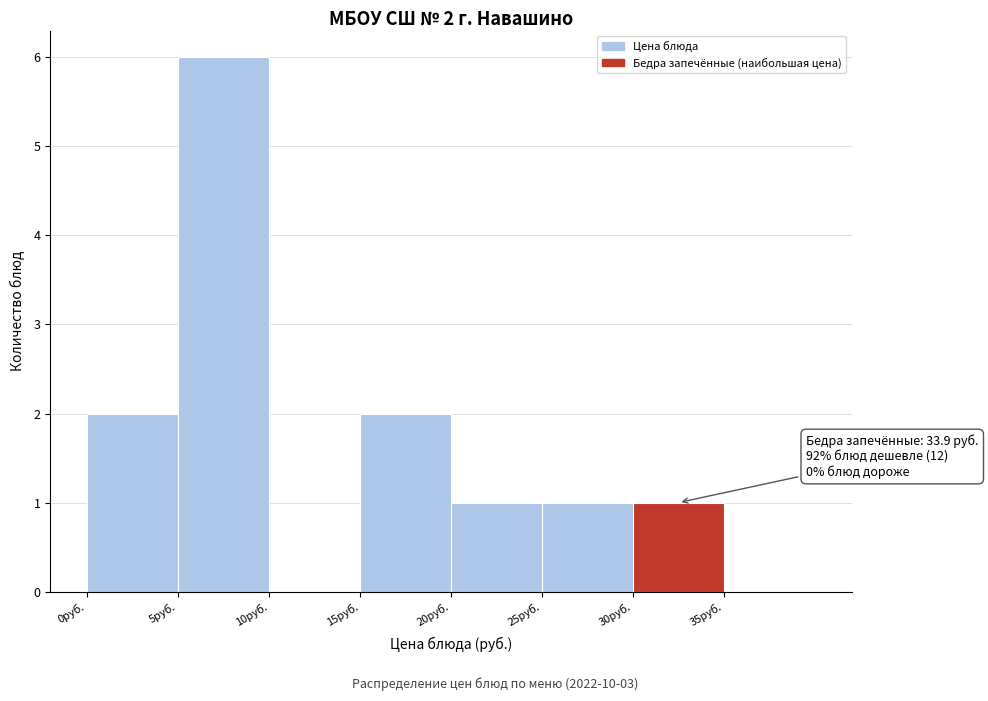

Which range on the x-axis has the tallest bar?

5 to 10